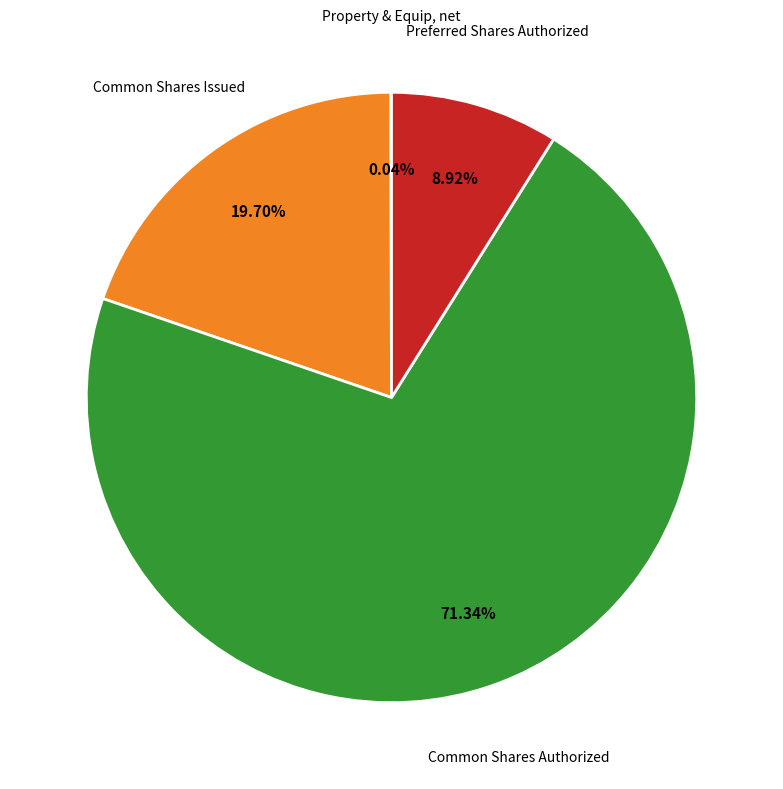

Is there any slice that represents more than half of the pie?

Yes